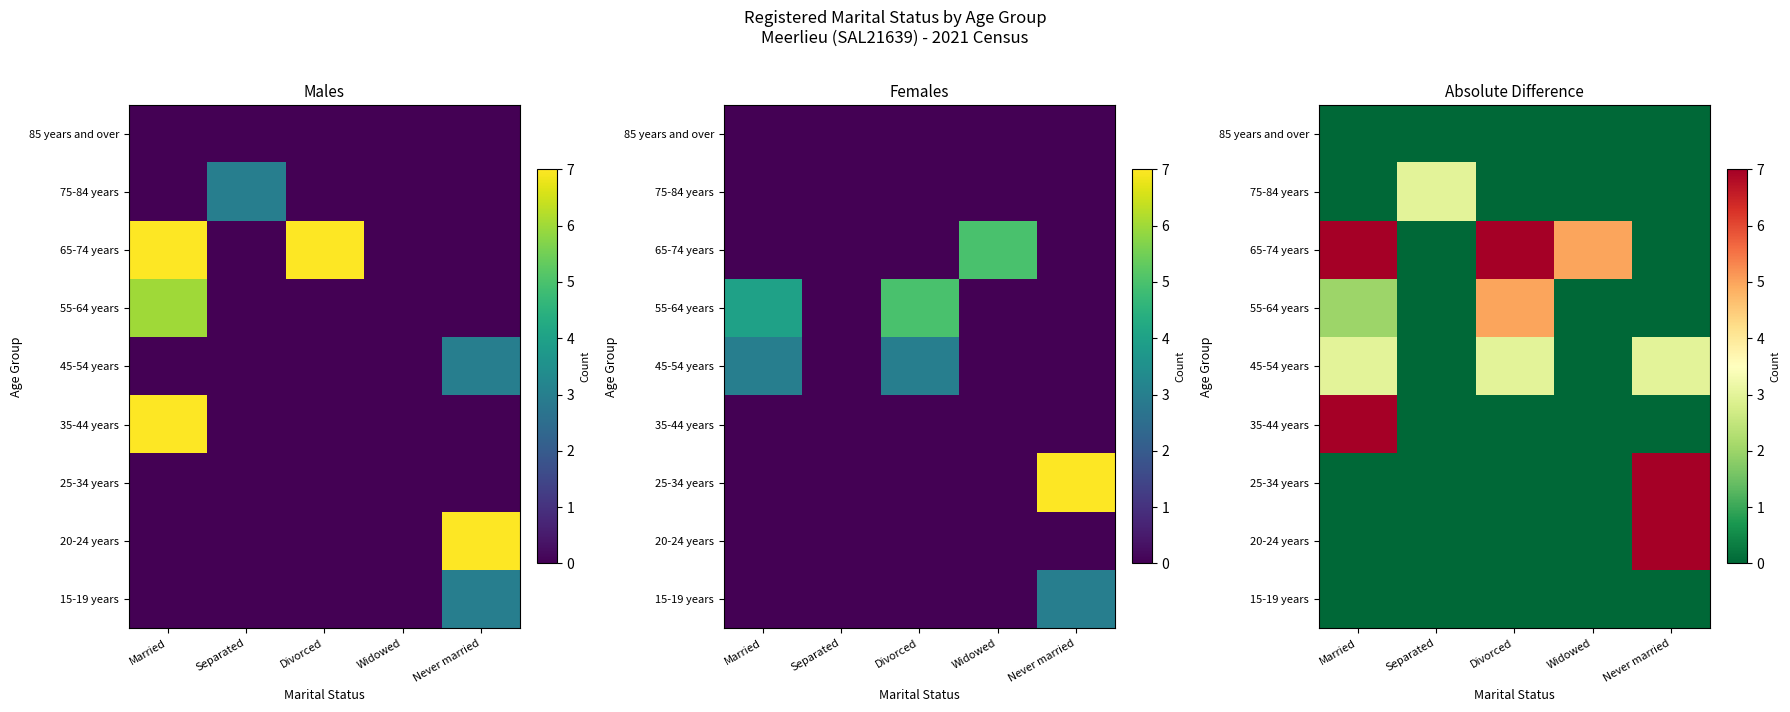

Between Divorced and Widowed, which is larger?

Divorced